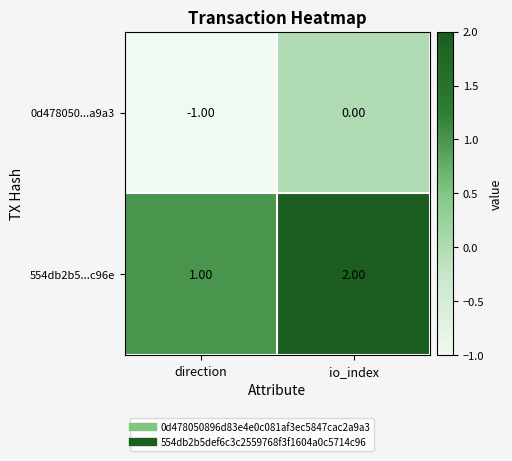

Rank the categories by 0d478050...a9a3 value from lowest to highest.

direction, io_index